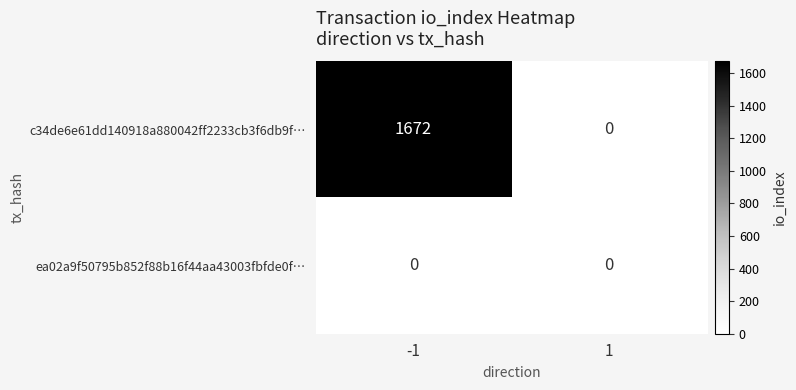

Between -1 and 1, which series saw the biggest shift?

c34de6e61dd140918a880042ff2233cb3f6db9f…